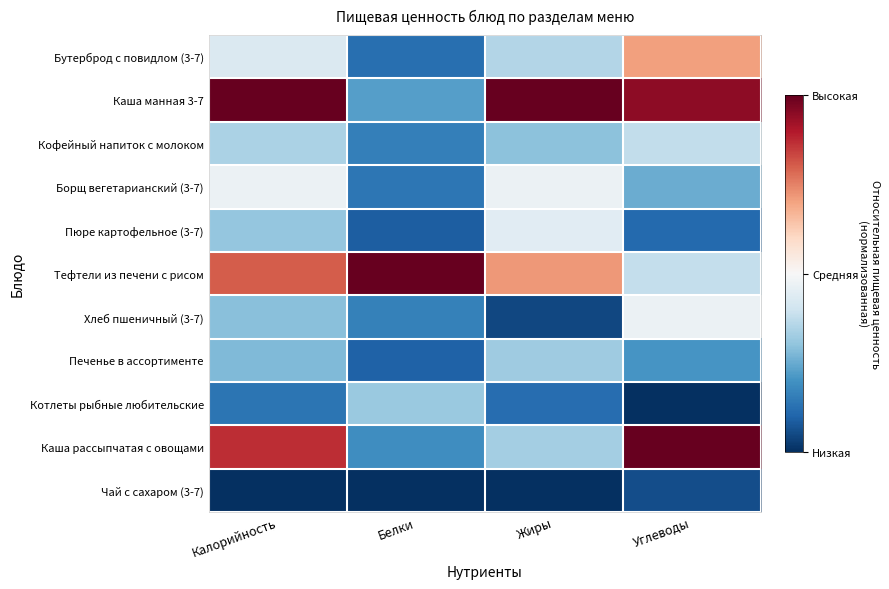

Between Жиры and Углеводы, which is larger?

Углеводы